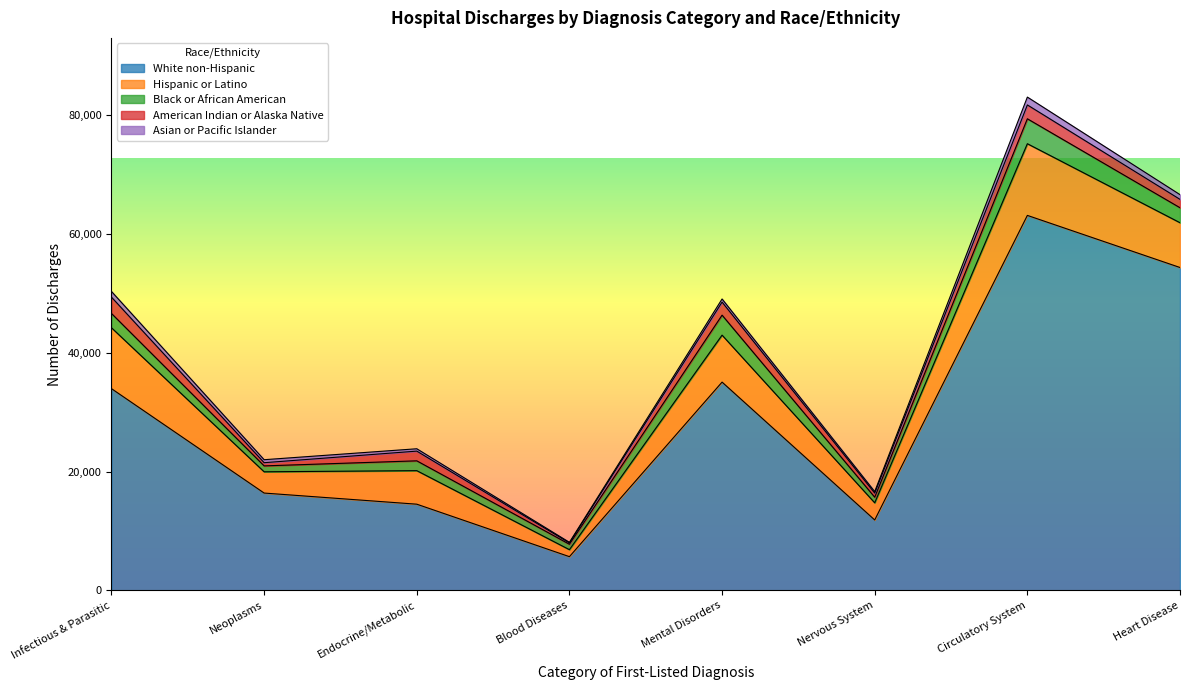

Which category has the highest value in the Hispanic or Latino series?

Circulatory System